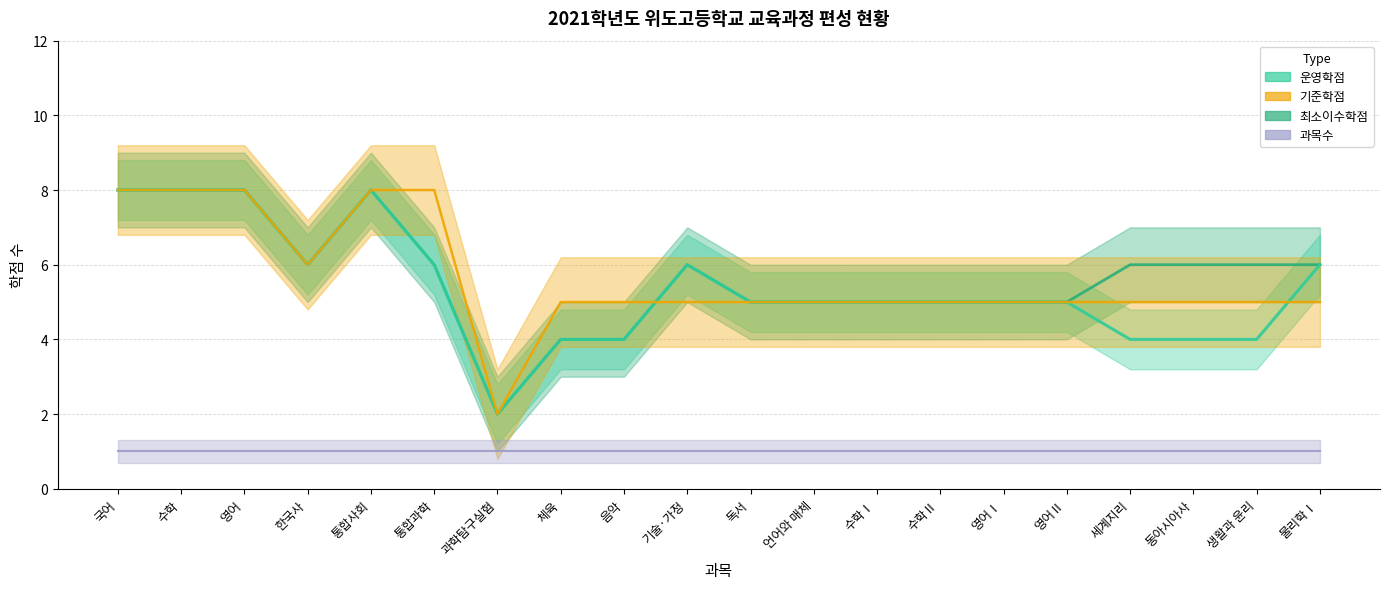

What is the label of the 17th point from the right?

한국사